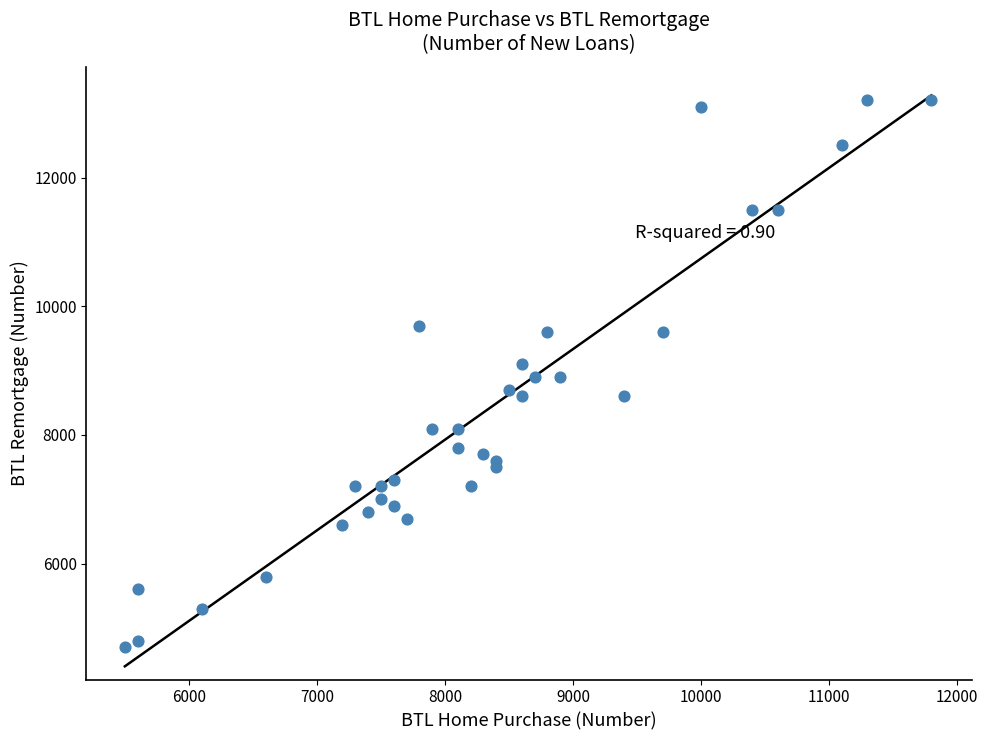

What is the range of Y values (max minus min)?

8500